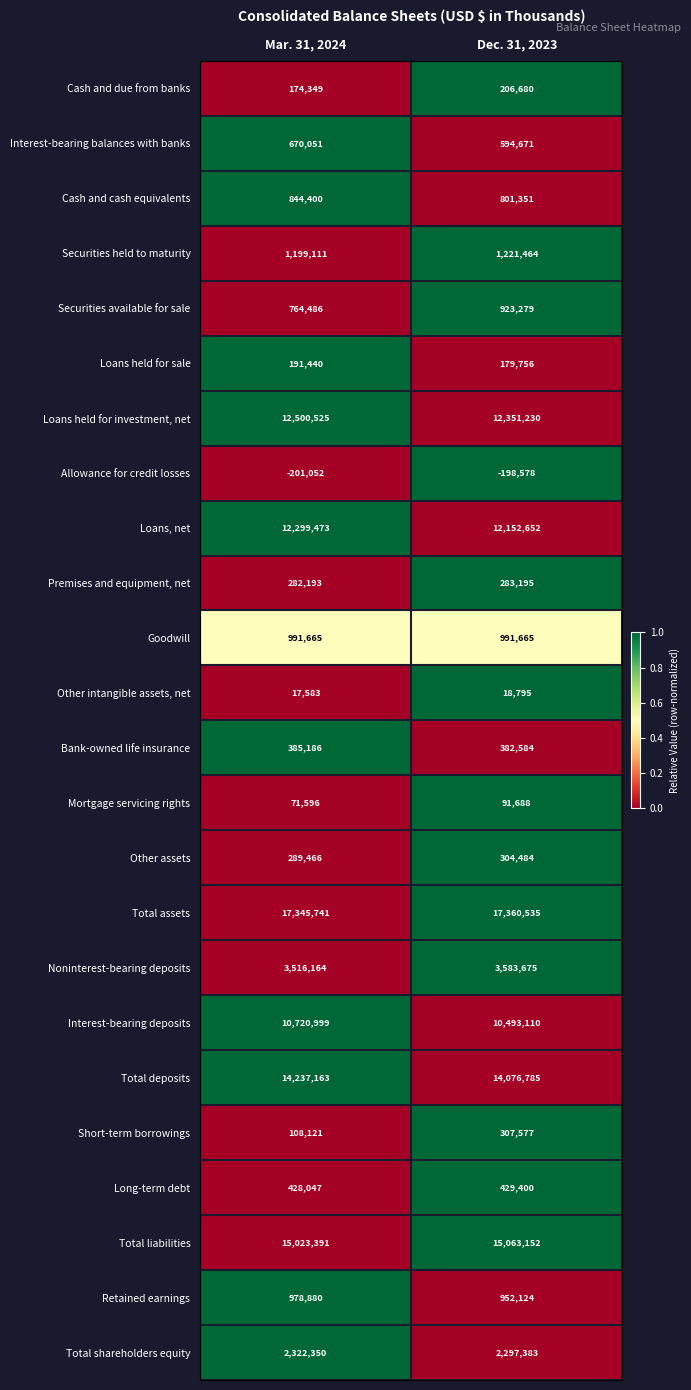

The value of Allowance for credit losses at Mar. 31, 2024 is -136183. True or false?

False